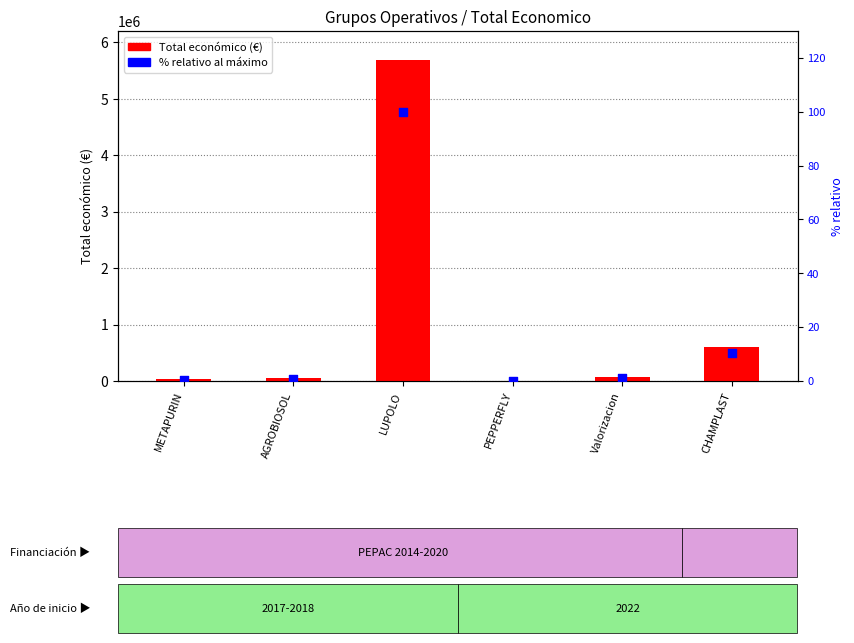

What is the total value across all series at CHAMPLAST?

596378.5